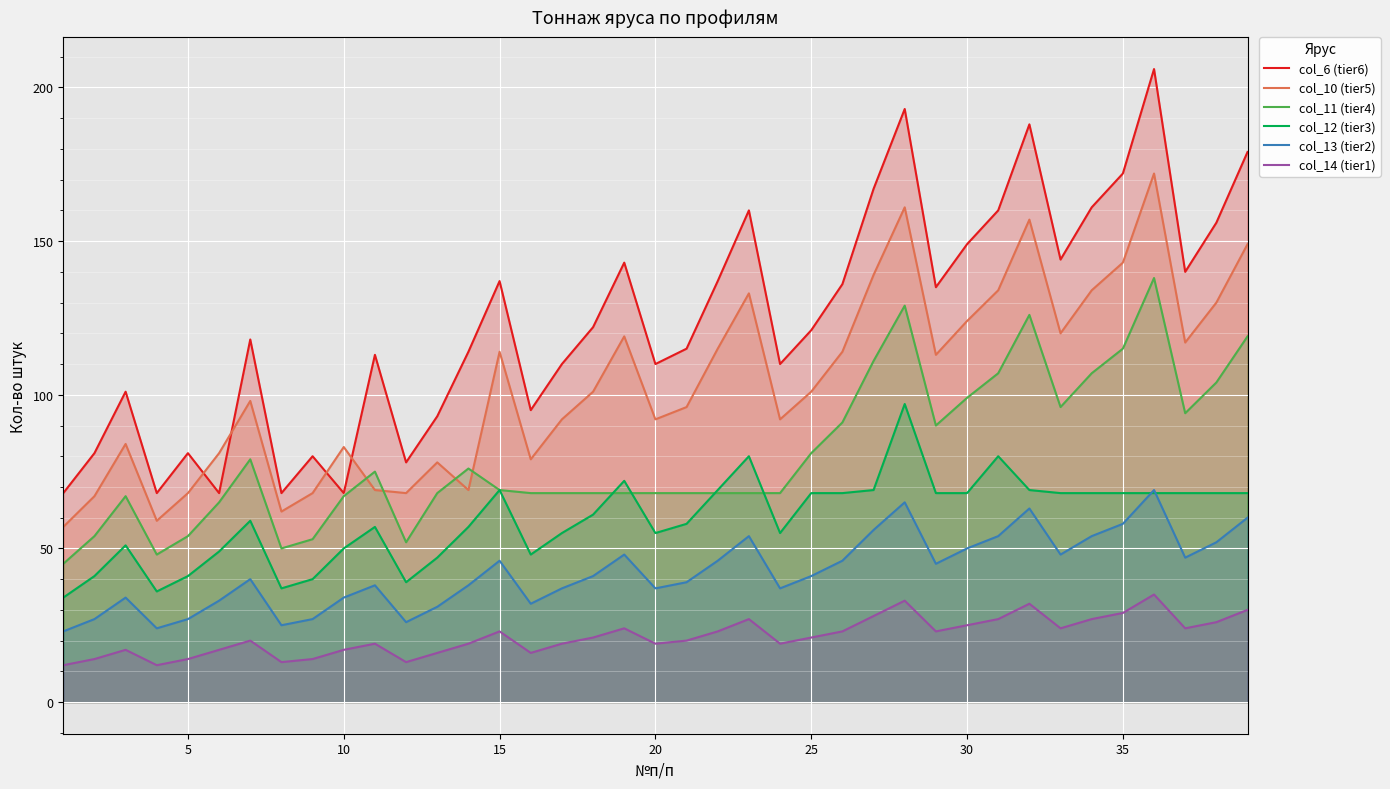

Which series has the largest total across all categories?

col_6 (tier6)